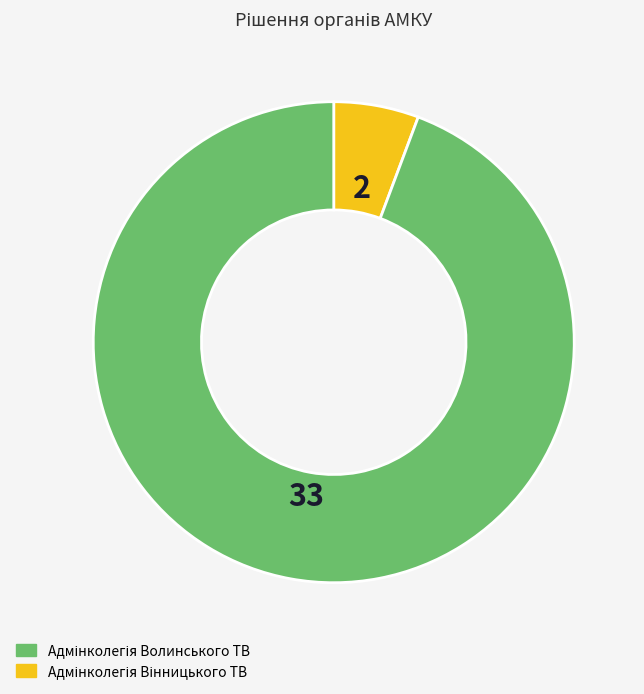

Is there any slice that represents more than half of the pie?

Yes